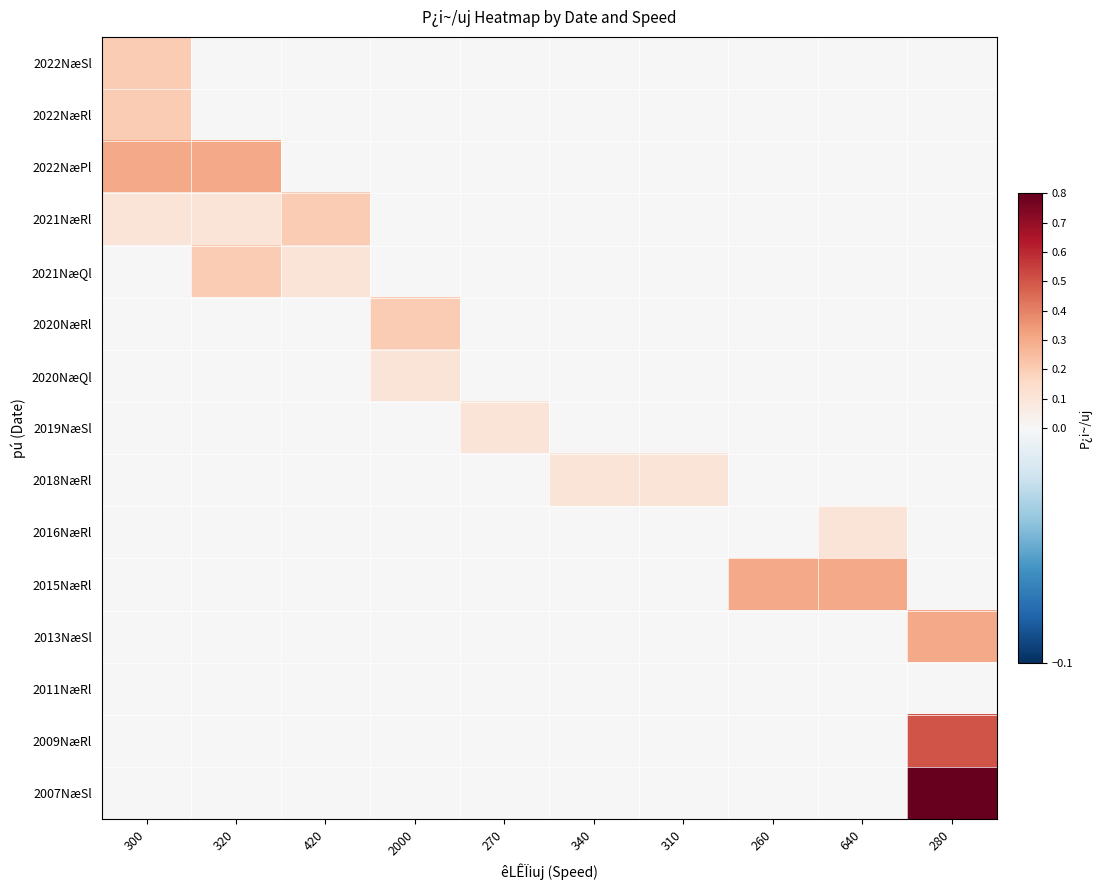

Reading left to right, what are all the values shown in this chart?

2022NæSl: 300=0.2	320=0.0	420=0.0	2000=0.0	270=0.0	340=0.0	310=0.0	260=0.0	640=0.0	280=0.0
2022NæRl: 300=0.2	320=0.0	420=0.0	2000=0.0	270=0.0	340=0.0	310=0.0	260=0.0	640=0.0	280=0.0
2022NæPl: 300=0.3	320=0.3	420=0.0	2000=0.0	270=0.0	340=0.0	310=0.0	260=0.0	640=0.0	280=0.0
2021NæRl: 300=0.1	320=0.1	420=0.2	2000=0.0	270=0.0	340=0.0	310=0.0	260=0.0	640=0.0	280=0.0
2021NæQl: 300=0.0	320=0.2	420=0.1	2000=0.0	270=0.0	340=0.0	310=0.0	260=0.0	640=0.0	280=0.0
2020NæRl: 300=0.0	320=0.0	420=0.0	2000=0.2	270=0.0	340=0.0	310=0.0	260=0.0	640=0.0	280=0.0
2020NæQl: 300=0.0	320=0.0	420=0.0	2000=0.1	270=0.0	340=0.0	310=0.0	260=0.0	640=0.0	280=0.0
2019NæSl: 300=0.0	320=0.0	420=0.0	2000=0.0	270=0.1	340=0.0	310=0.0	260=0.0	640=0.0	280=0.0
2018NæRl: 300=0.0	320=0.0	420=0.0	2000=0.0	270=0.0	340=0.1	310=0.1	260=0.0	640=0.0	280=0.0
2016NæRl: 300=0.0	320=0.0	420=0.0	2000=0.0	270=0.0	340=0.0	310=0.0	260=0.0	640=0.1	280=0.0
2015NæRl: 300=0.0	320=0.0	420=0.0	2000=0.0	270=0.0	340=0.0	310=0.0	260=0.3	640=0.3	280=0.0
2013NæSl: 300=0.0	320=0.0	420=0.0	2000=0.0	270=0.0	340=0.0	310=0.0	260=0.0	640=0.0	280=0.3
2011NæRl: 300=0.0	320=0.0	420=0.0	2000=0.0	270=0.0	340=0.0	310=0.0	260=0.0	640=0.0	280=0.0
2009NæRl: 300=0.0	320=0.0	420=0.0	2000=0.0	270=0.0	340=0.0	310=0.0	260=0.0	640=0.0	280=0.5
2007NæSl: 300=0.0	320=0.0	420=0.0	2000=0.0	270=0.0	340=0.0	310=0.0	260=0.0	640=0.0	280=0.8